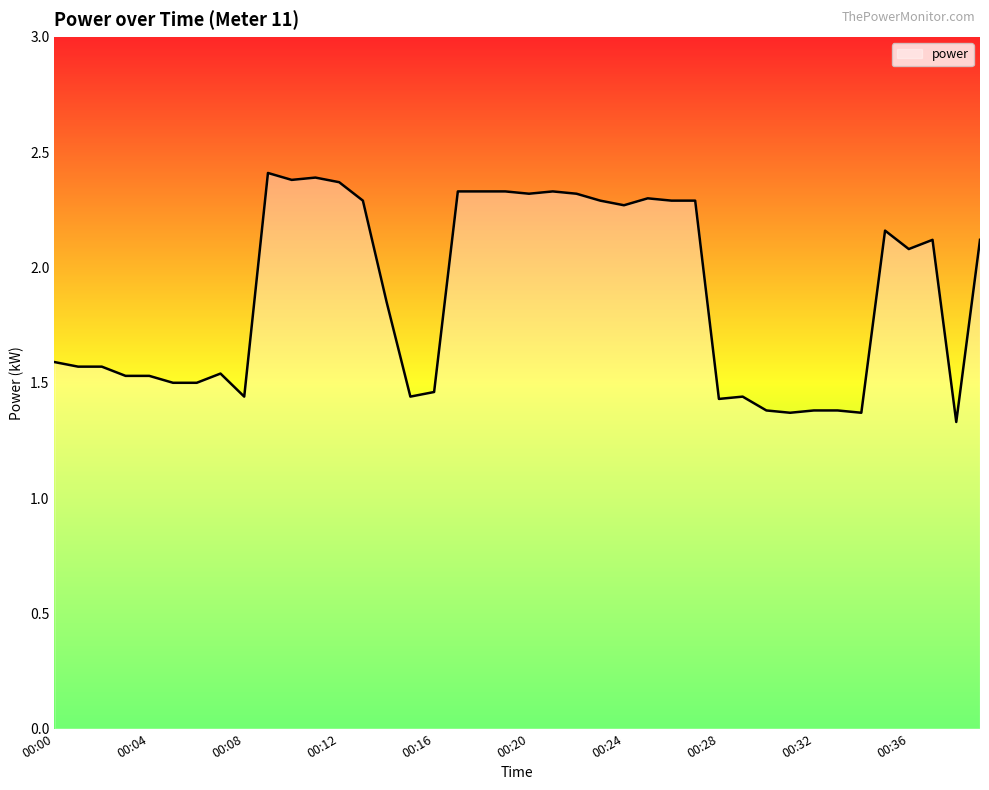

What is the difference between the maximum and minimum values?

1.1